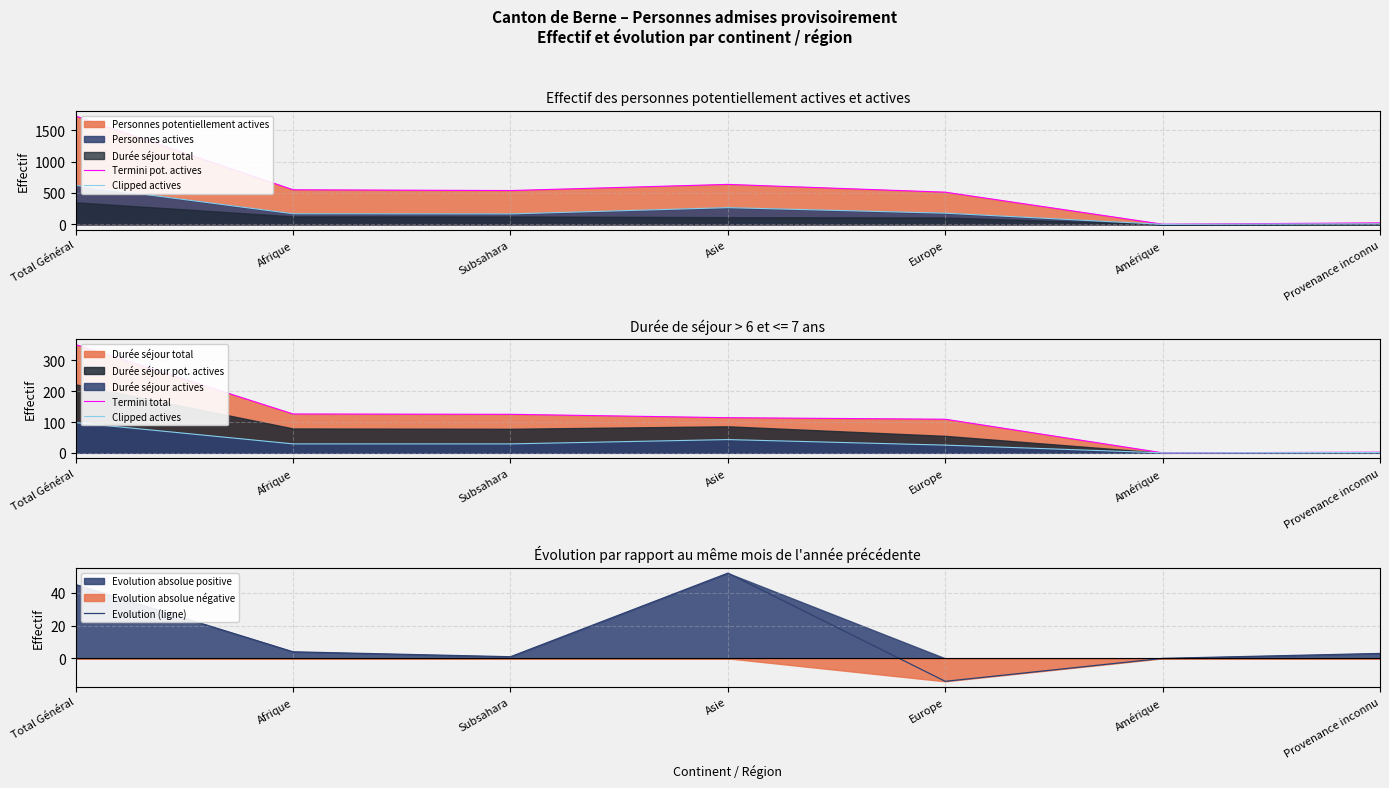

True or false: Evolution (ligne) and Termini total intersect in this chart.

False